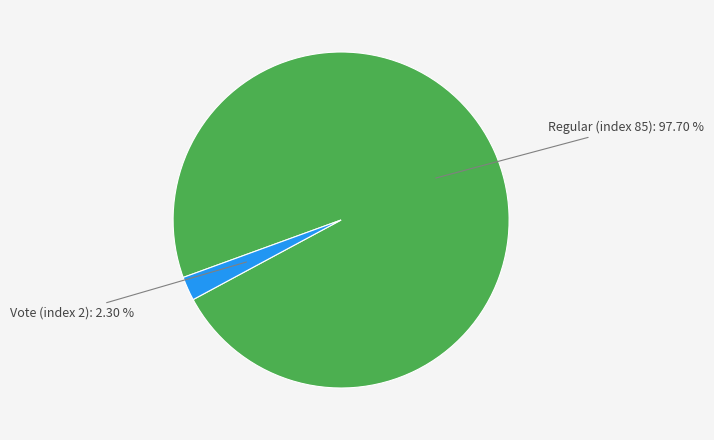

How many segments does this pie chart have?

2